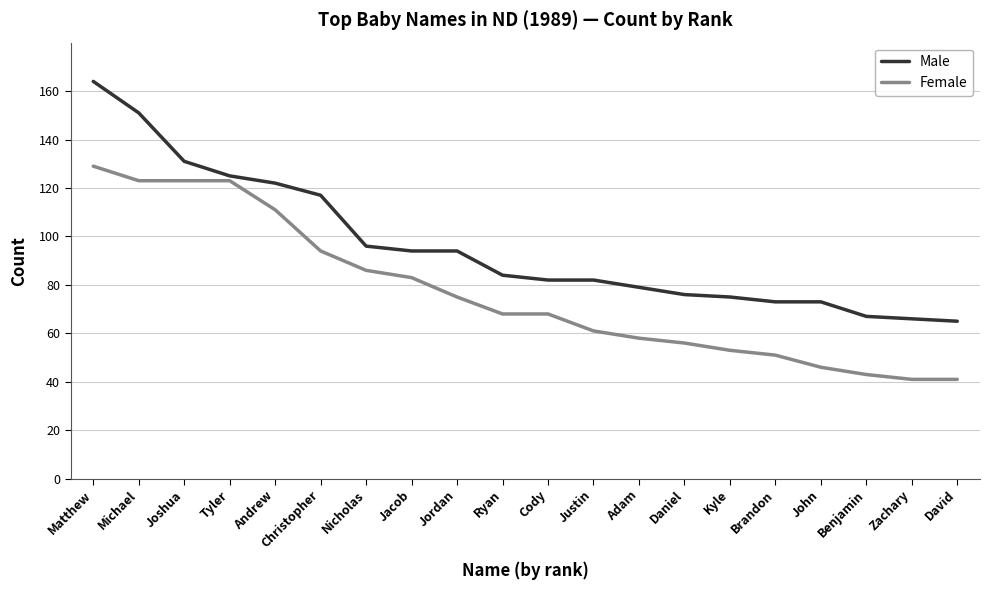

Which series has the largest range (max minus min)?

Male